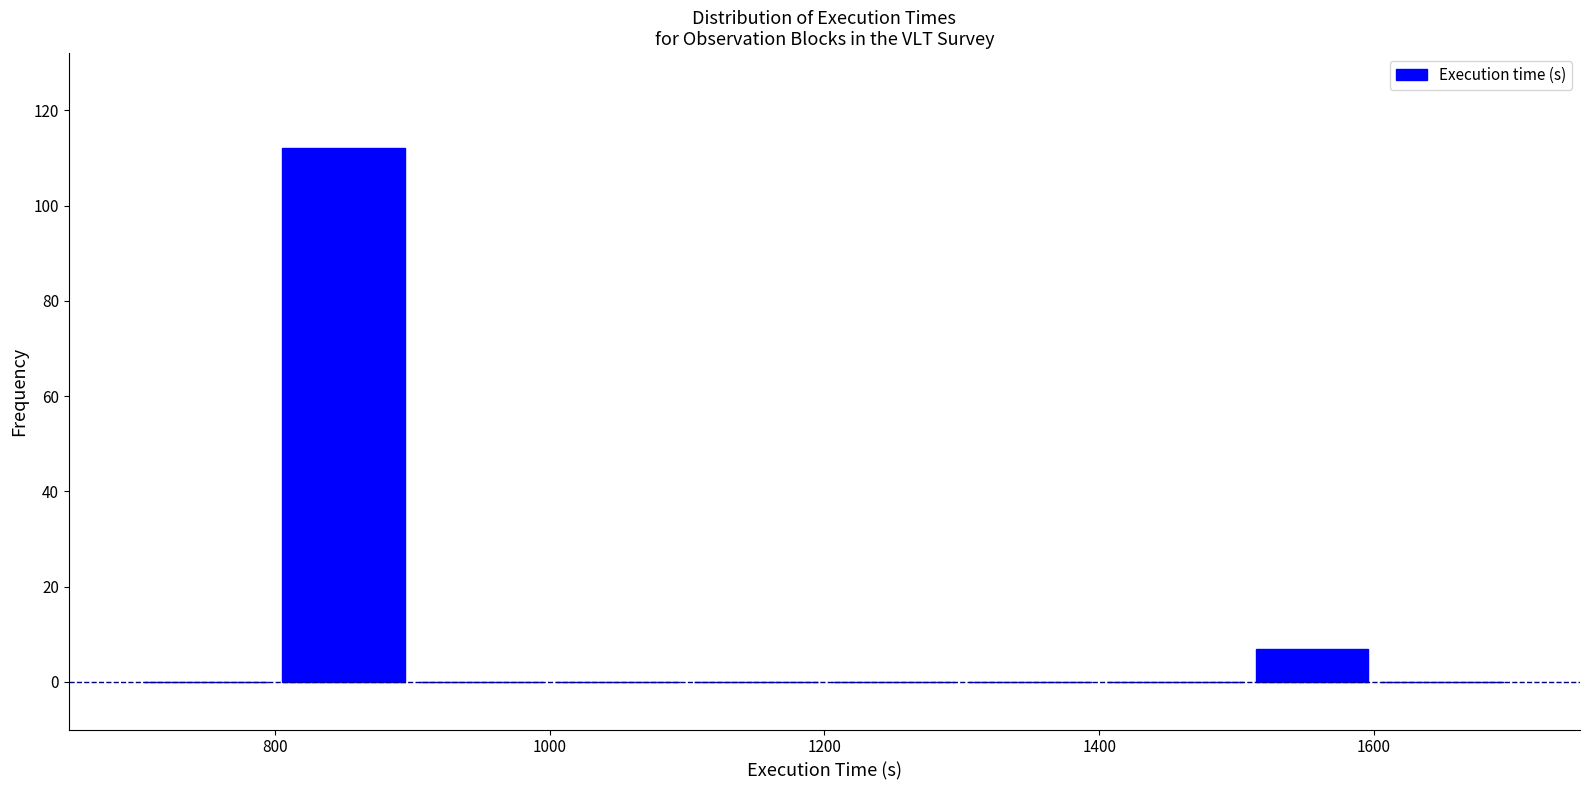

Reading left to right, transcribe this chart: for each bar, give the range it covers on the x-axis and its height. Neither the bar edges nor the heights are printed on the chart, so give them approximately, as read against the axes.

700 to 800: 0
800 to 900: 112
900 to 1000: 0
1000 to 1100: 0
1100 to 1200: 0
1200 to 1300: 0
1300 to 1400: 0
1400 to 1510: 0
1510 to 1600: 8
1600 to 1700: 0